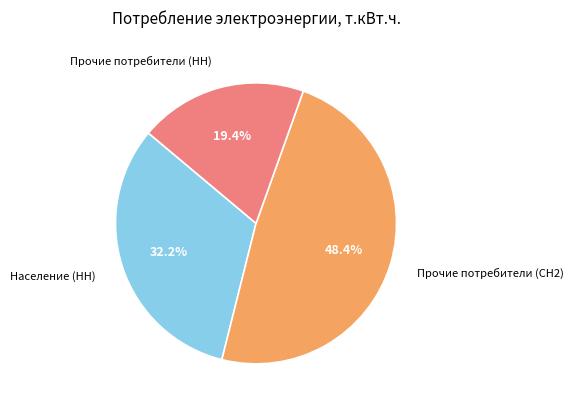

Does any single category account for the majority?

No